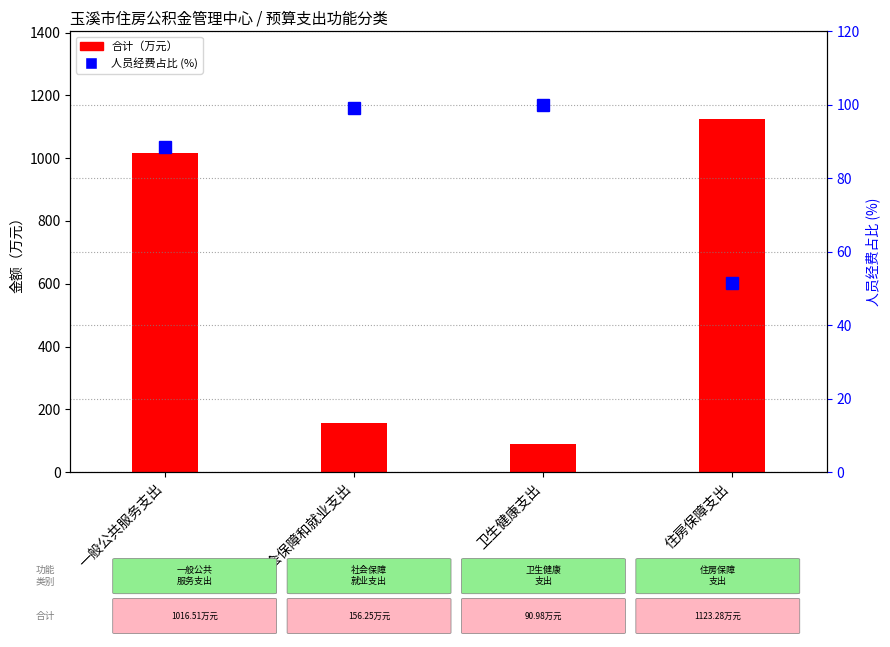

What is the label of the 2nd bar from the left?

社会保障和就业支出